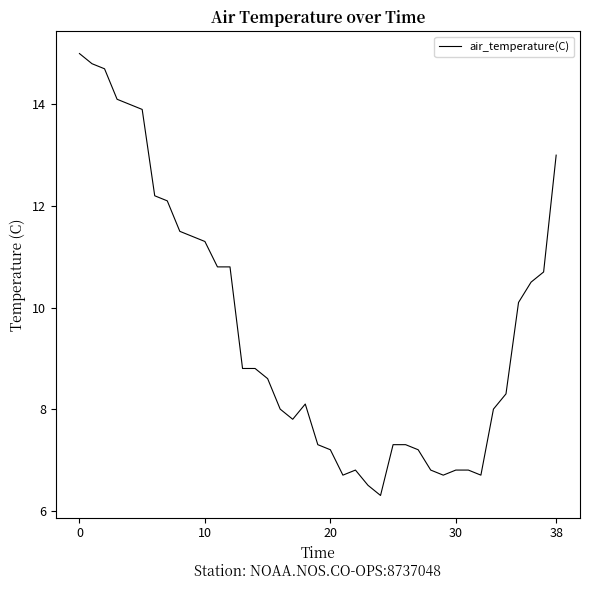

What is the sum of all values?

373.7